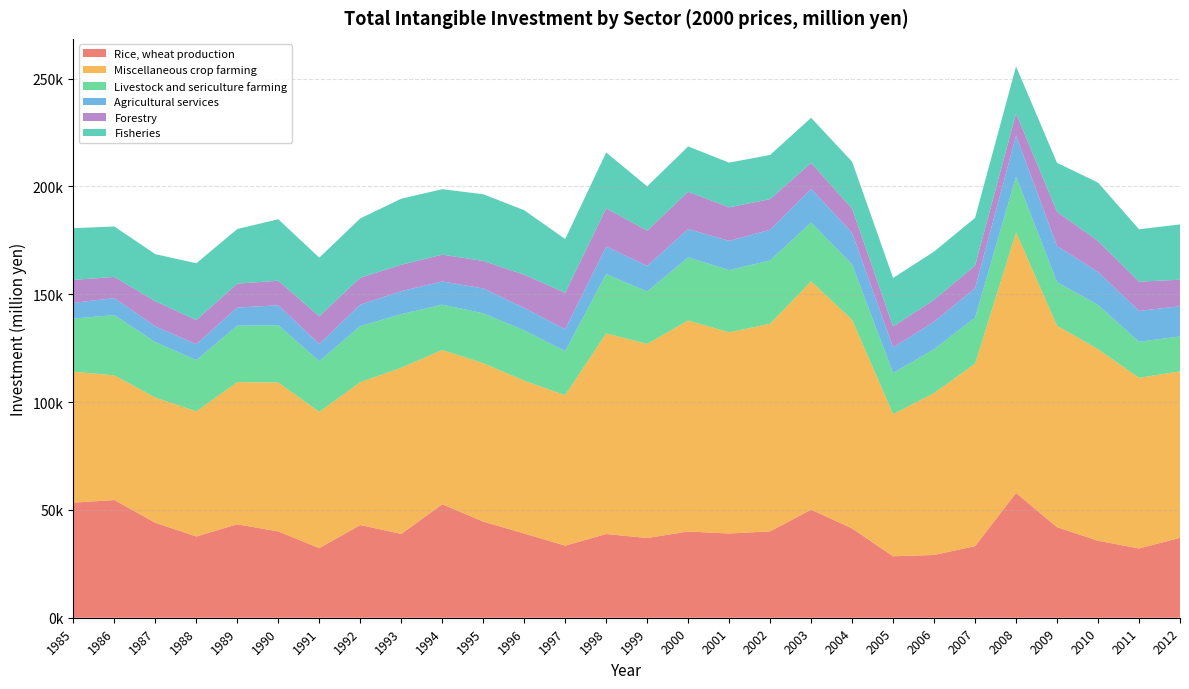

Reading right to left, list all the values displayed in this chart.

Rice, wheat production: 37033.6	32134.6	35700.7	41986.9	57874.5	33197.8	29096.4	28497.4	41419.7	50132.2	40067.0	39057.6	40003.2	36970.7	38829.5	33426.1	39077.8	44563.1	52621.5	38870.4	42997.7	32264.1	40031.5	43328.7	37671.5	44028.6	54574.8	53393.0
Miscellaneous crop farming: 77256.6	79126.2	88873.4	93420.6	120818.7	84616.0	75103.8	65957.0	96769.8	105870.8	96269.6	93302.6	97842.2	90021.3	93020.0	69804.9	70877.7	73494.8	71547.8	77071.4	66259.1	63207.9	69065.4	65939.3	58060.2	58060.9	57831.8	60717.3
Livestock and sericulture farming: 16158.7	16749.4	20469.4	20264.8	25883.8	21331.2	20349.5	19044.1	25635.0	27294.9	29372.2	28871.0	29229.5	24315.6	27511.5	20446.2	23283.6	23140.1	21015.7	24849.7	25978.1	23496.5	26565.4	26173.0	23750.3	25718.8	27931.3	24649.0
Agricultural services: 14004.2	14284.3	15321.4	16732.4	18956.6	13705.8	12718.4	11857.9	14698.2	15622.5	14208.2	13550.1	13169.4	11894.6	12734.9	10104.3	10468.2	11517.1	10794.5	10656.2	9934.5	8005.5	9231.8	8420.7	7333.7	7318.7	7900.8	7299.0
Forestry: 12311.3	13567.5	14365.4	15864.2	10425.7	10453.4	10189.6	9712.8	11152.5	12015.7	14228.6	15550.3	17305.3	16342.5	17780.7	16927.3	15391.2	12760.1	12412.4	12262.4	12539.6	12842.8	11408.0	11088.6	11260.2	11666.6	9808.2	10617.0
Fisheries: 25649.2	24294.4	27091.0	22700.7	21729.2	22155.7	22353.7	22509.5	21828.3	20915.8	20502.3	20725.0	21027.2	20530.5	25902.3	24919.8	29897.8	30928.4	30360.2	30629.7	27480.2	27175.3	28513.3	25323.1	26327.6	21823.1	23395.6	23985.8